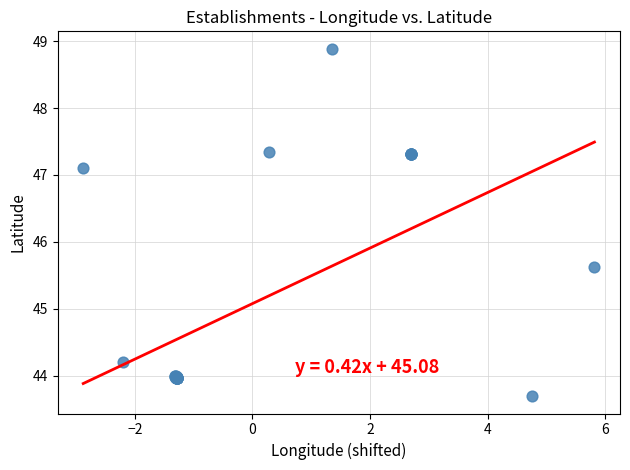

What Y value in the scatter plot is closest to 46?

45.6